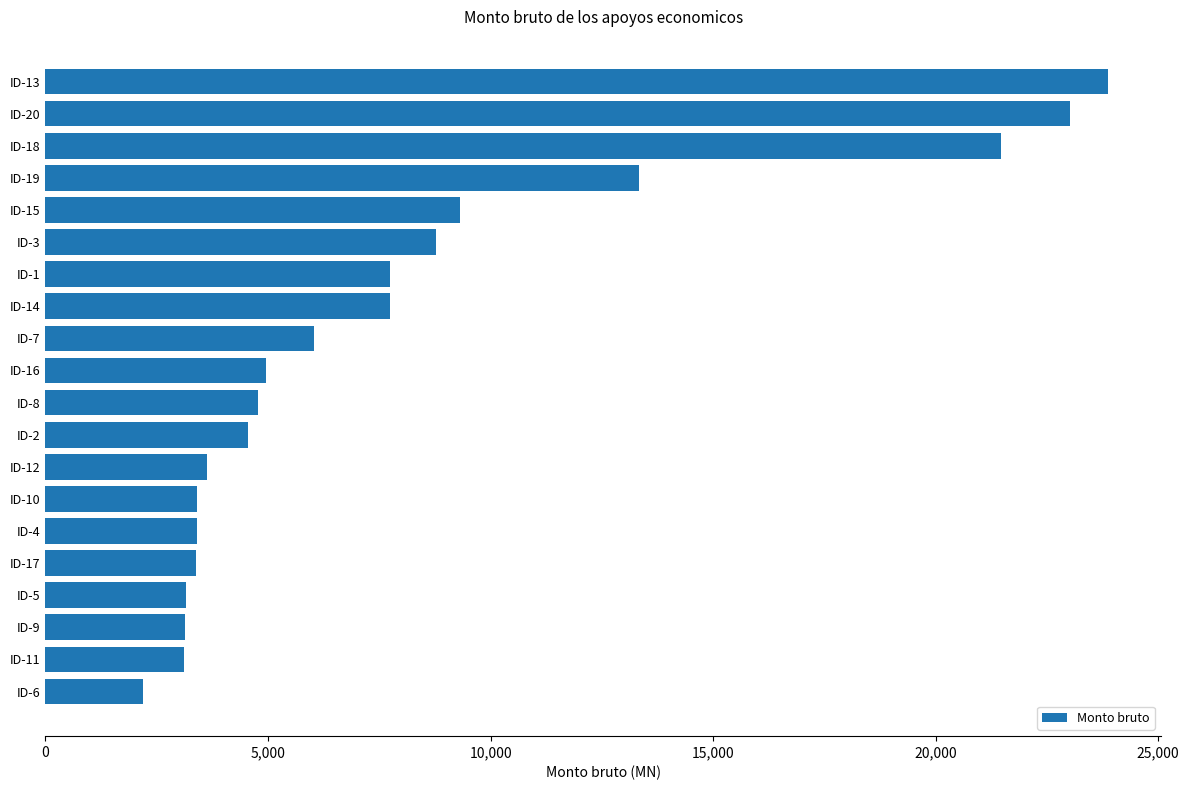

The value at ID-10 is 2069.4. True or false?

False